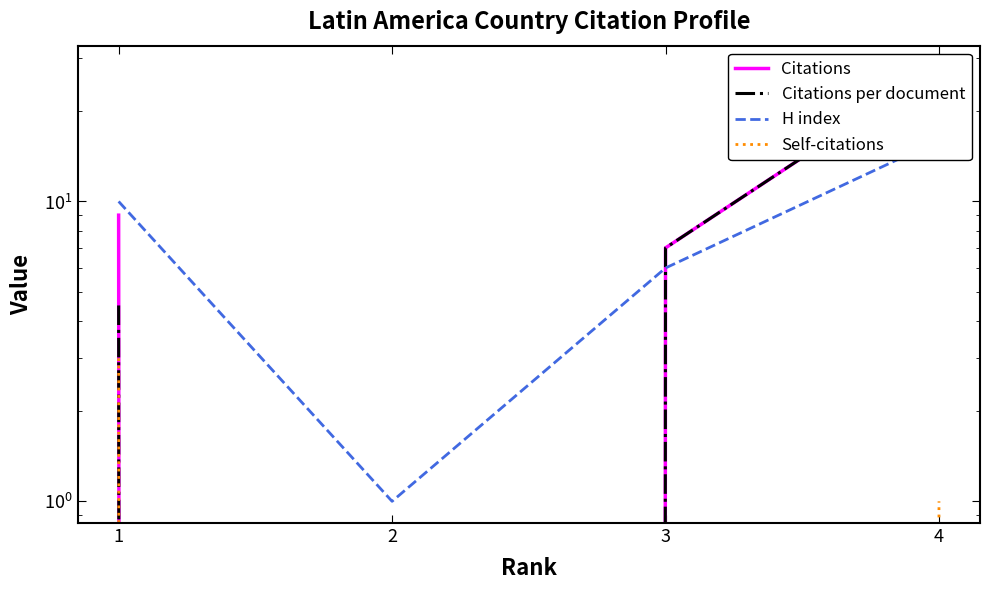

Where is the first local minimum for H index?

2